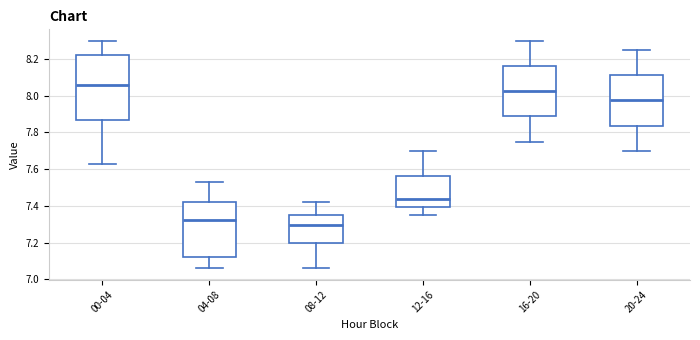

Reading left to right, transcribe this box plot: for each box, give where its median line is, the range the box spans, and where its two whiskers end, as read against the y-axis. The values are not printed on the chart, so give them approximately, as read against the axis.

00-04: median 8.06, box 7.86 to 8.22, whiskers 7.64 to 8.30
04-08: median 7.32, box 7.12 to 7.42, whiskers 7.06 to 7.54
08-12: median 7.30, box 7.20 to 7.36, whiskers 7.06 to 7.42
12-16: median 7.44, box 7.40 to 7.56, whiskers 7.36 to 7.70
16-20: median 8.02, box 7.88 to 8.16, whiskers 7.76 to 8.30
20-24: median 7.98, box 7.84 to 8.12, whiskers 7.70 to 8.26